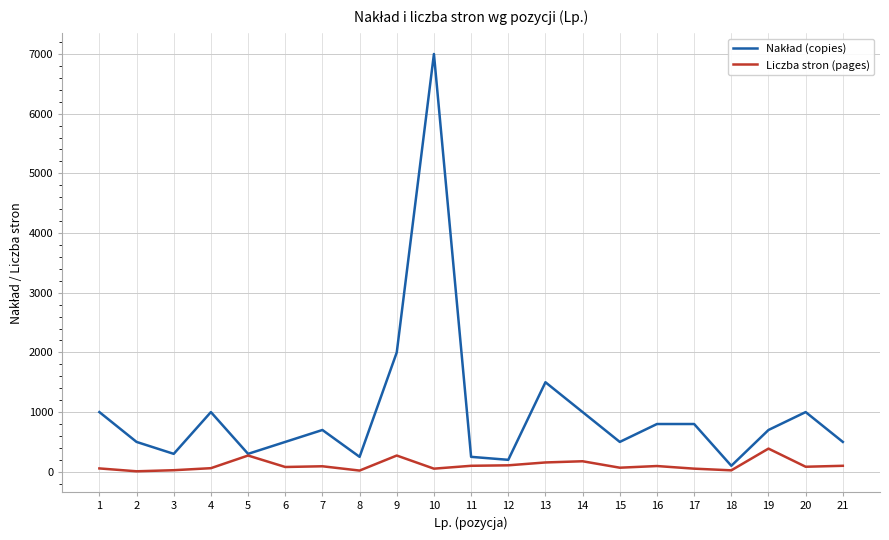

The value of Liczba stron (pages) at 13 is 156. True or false?

True